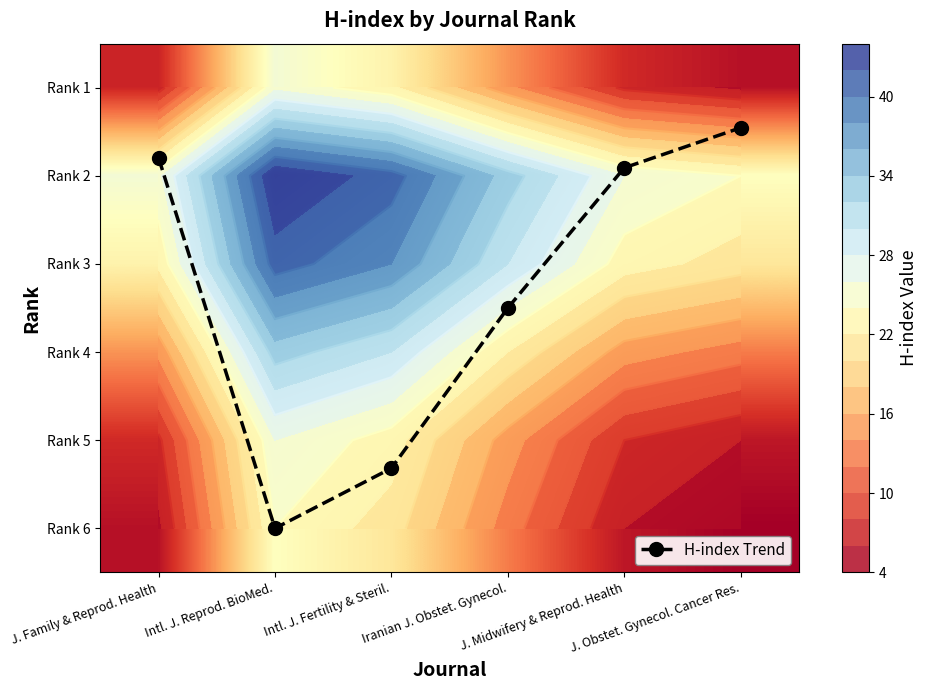

The Rank 1 series shows 10.9 at J. Midwifery & Reprod. Health. True or false?

False